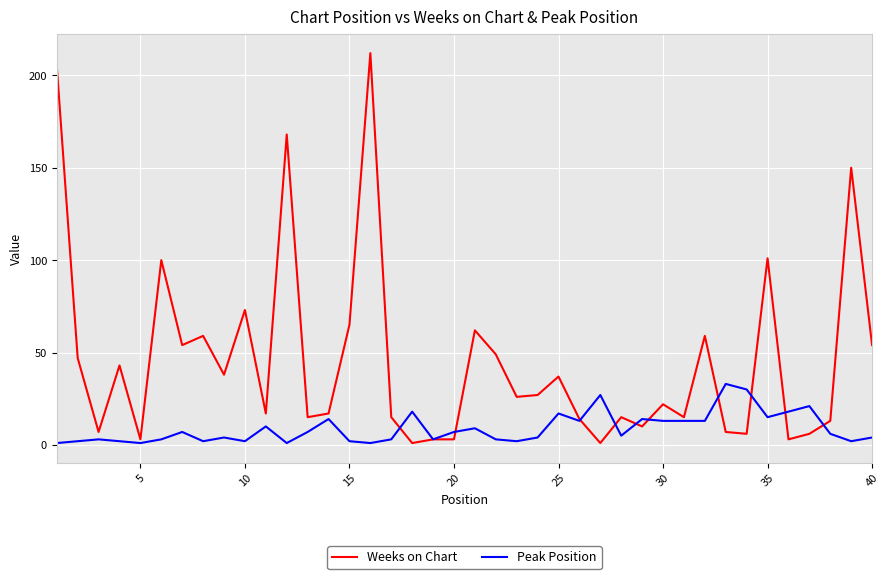

Count the number of categories in the chart.

40